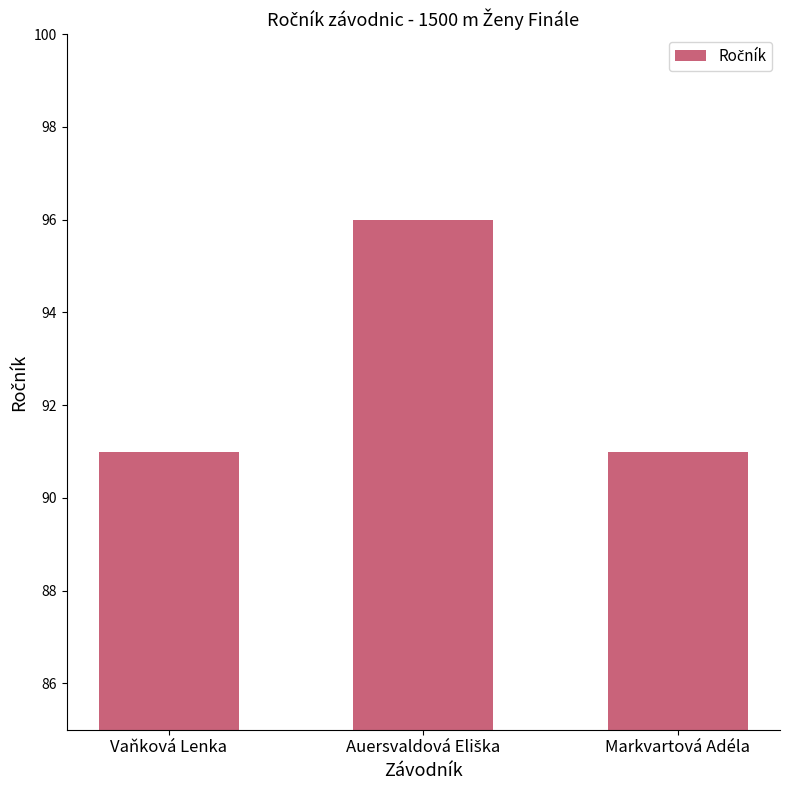

What is the minimum value shown in the chart?

91